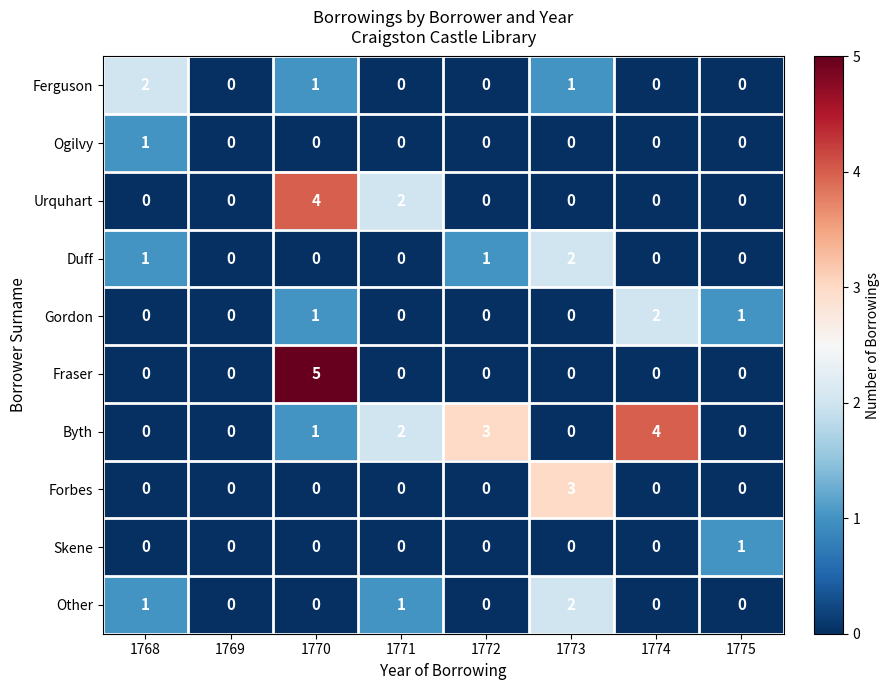

At which category is the sum across all series the highest?

1770